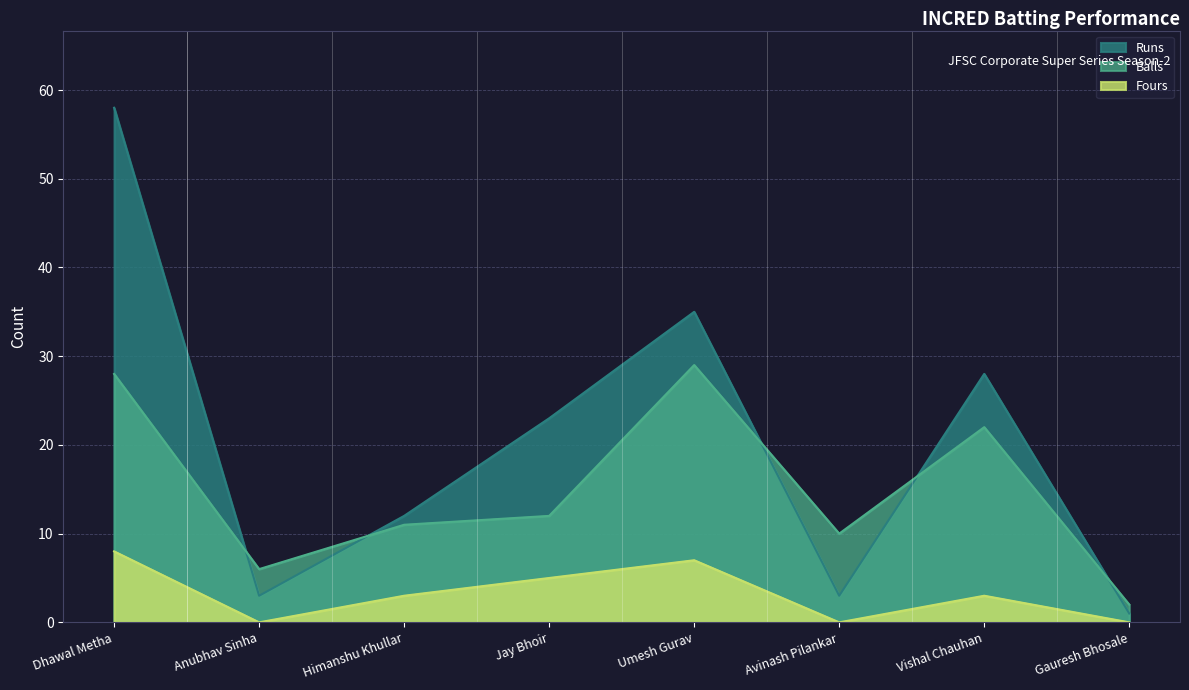

How many interior local valleys does the Balls series have?

2